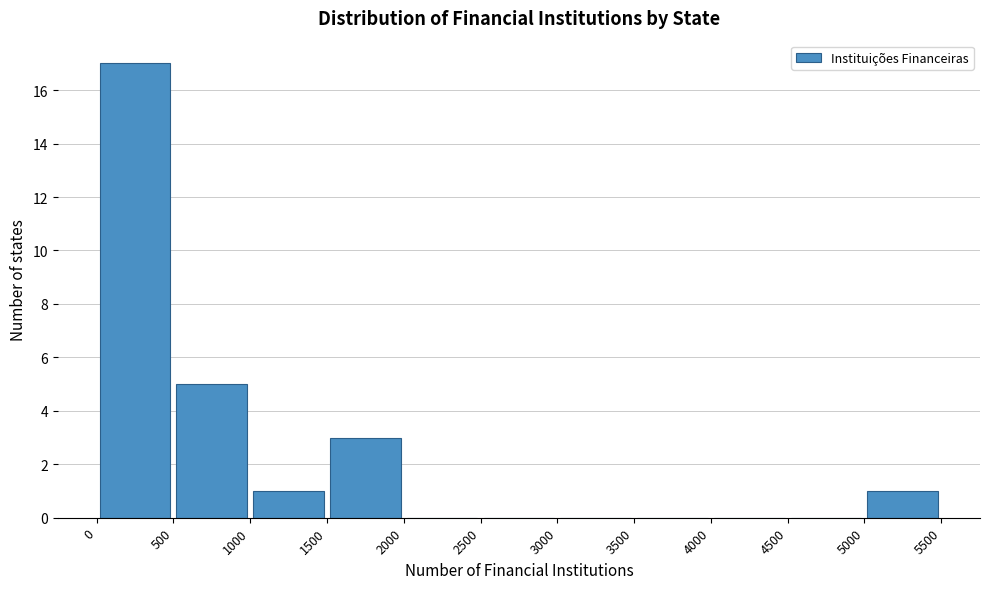

Over which range of the x-axis is the bar tallest?

0 to 500